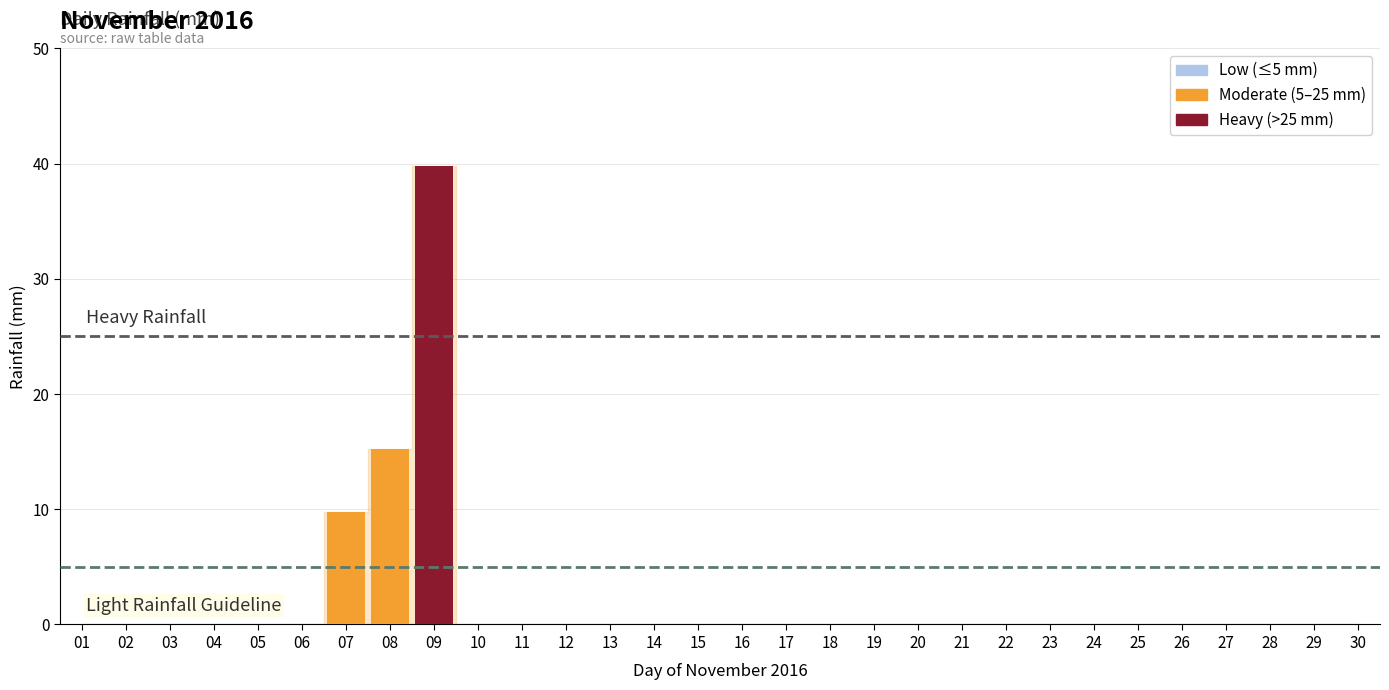

How many categories are shown in the chart?

30